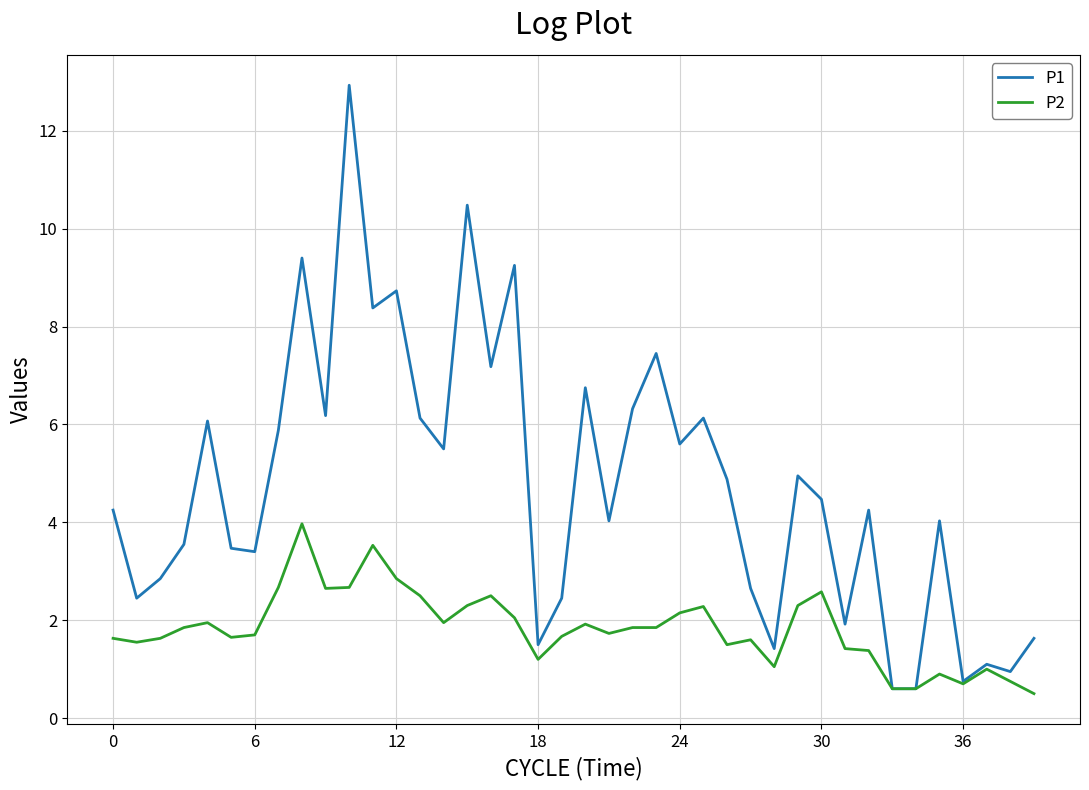

What is the minimum value for P1?

0.6